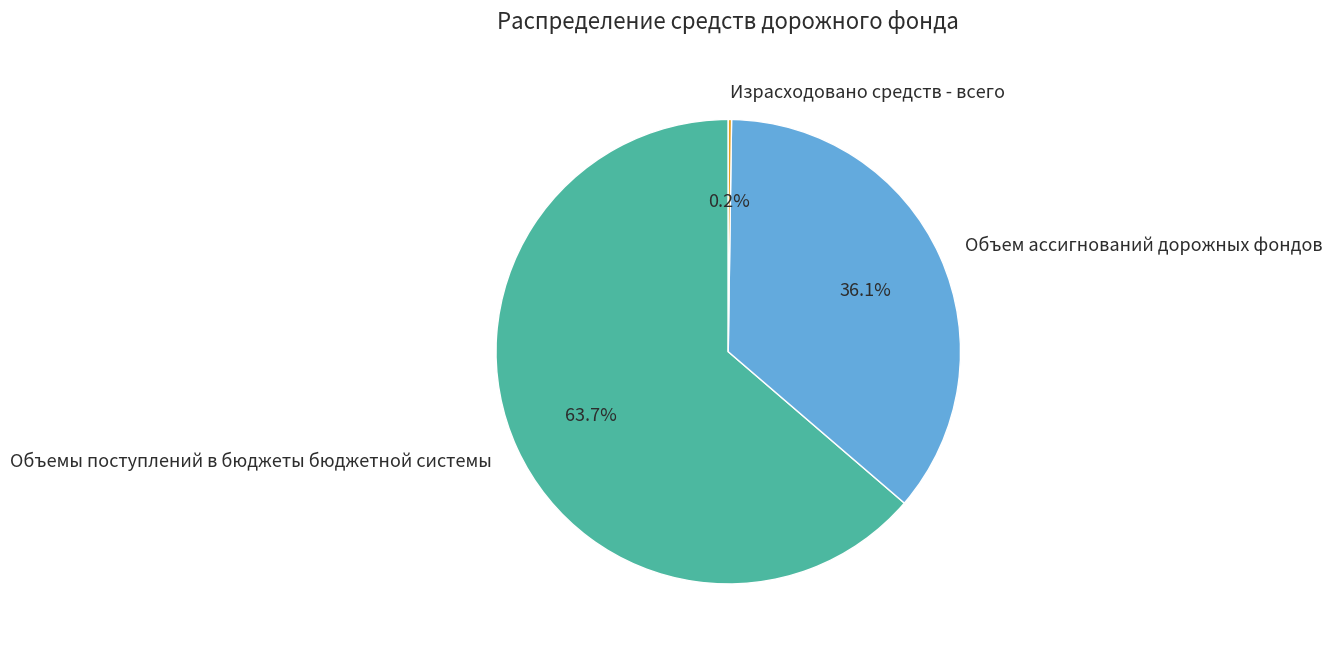

What is the majority slice?

Объемы поступлений в бюджеты бюджетной системы